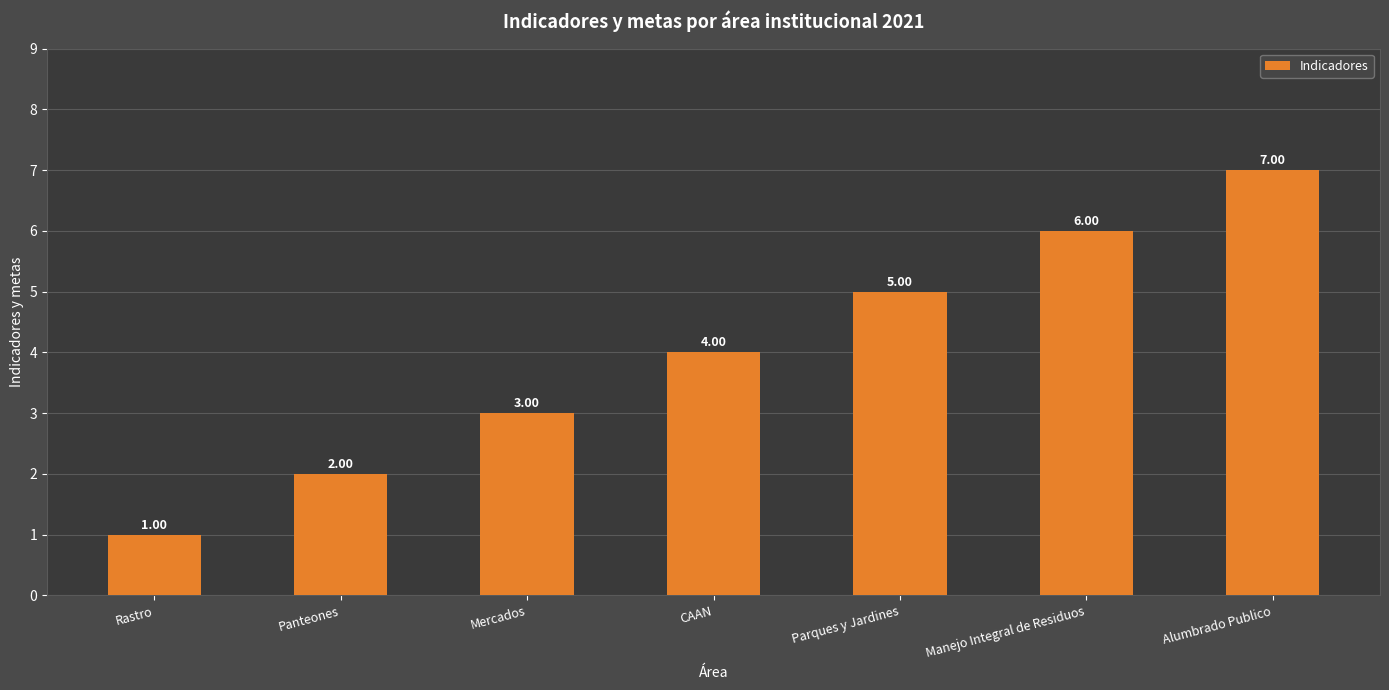

At which label is the value closest to 4?

CAAN